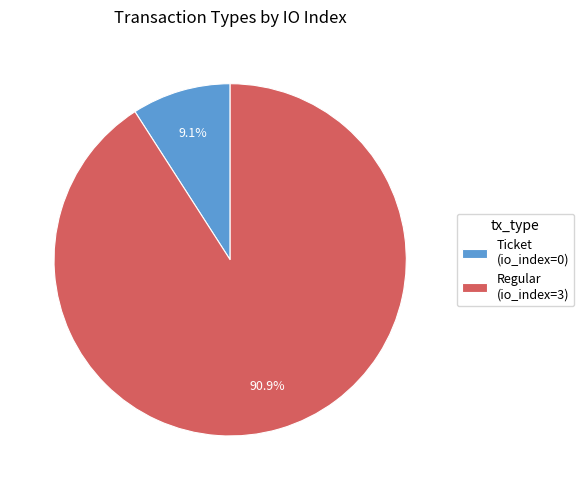

To the nearest percent, what portion does Regular represent?

91%